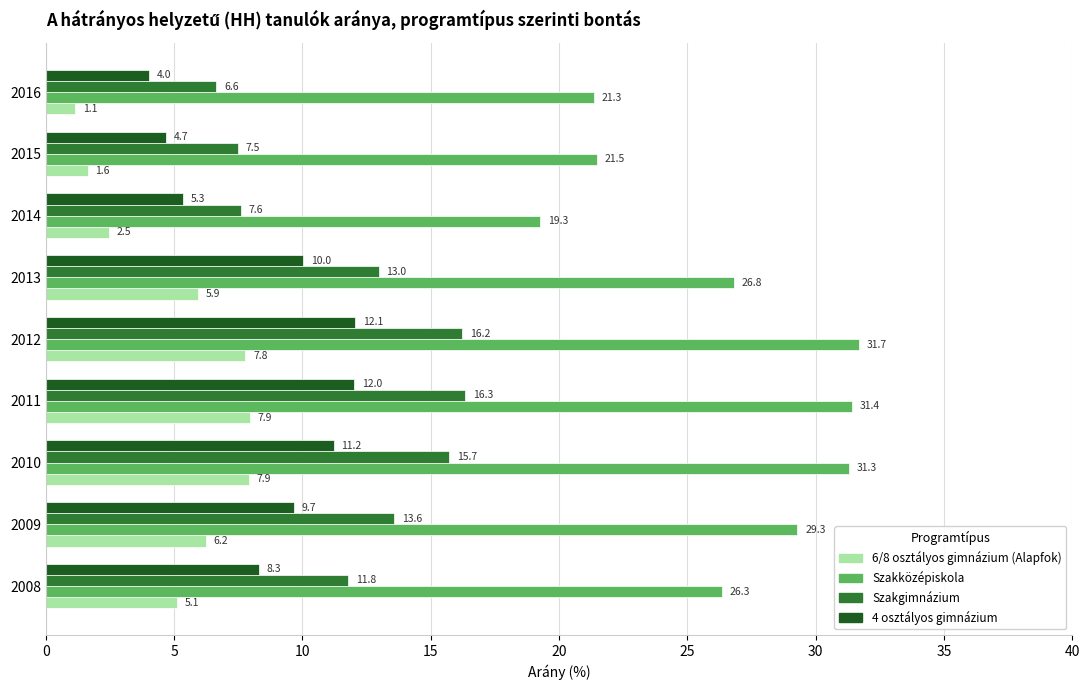

What is the difference between the second highest and second lowest values in the Szakközépiskola series?

10.1